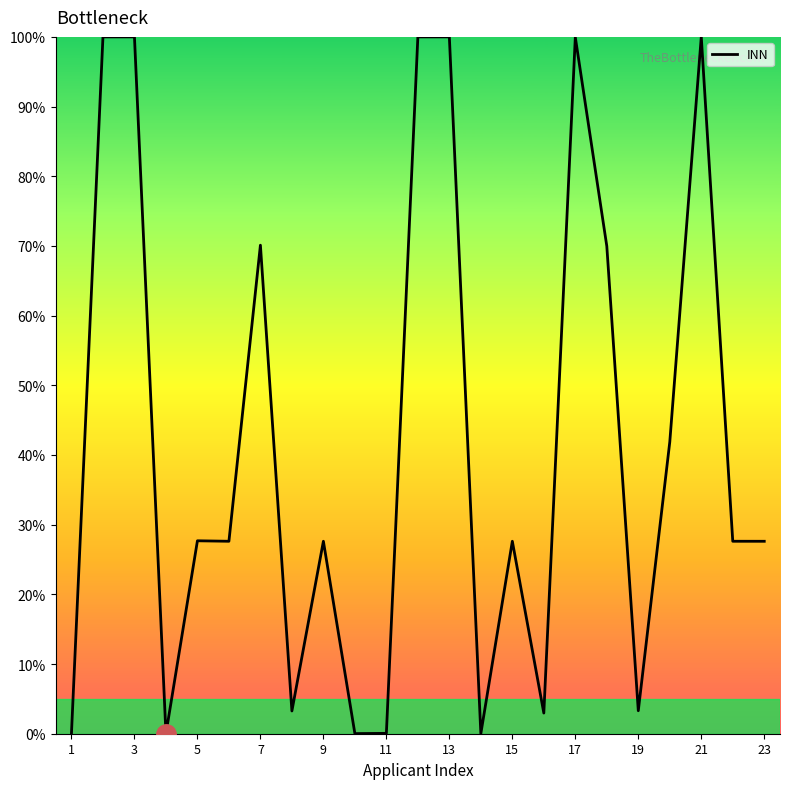

Count the number of values greater than 27.

15